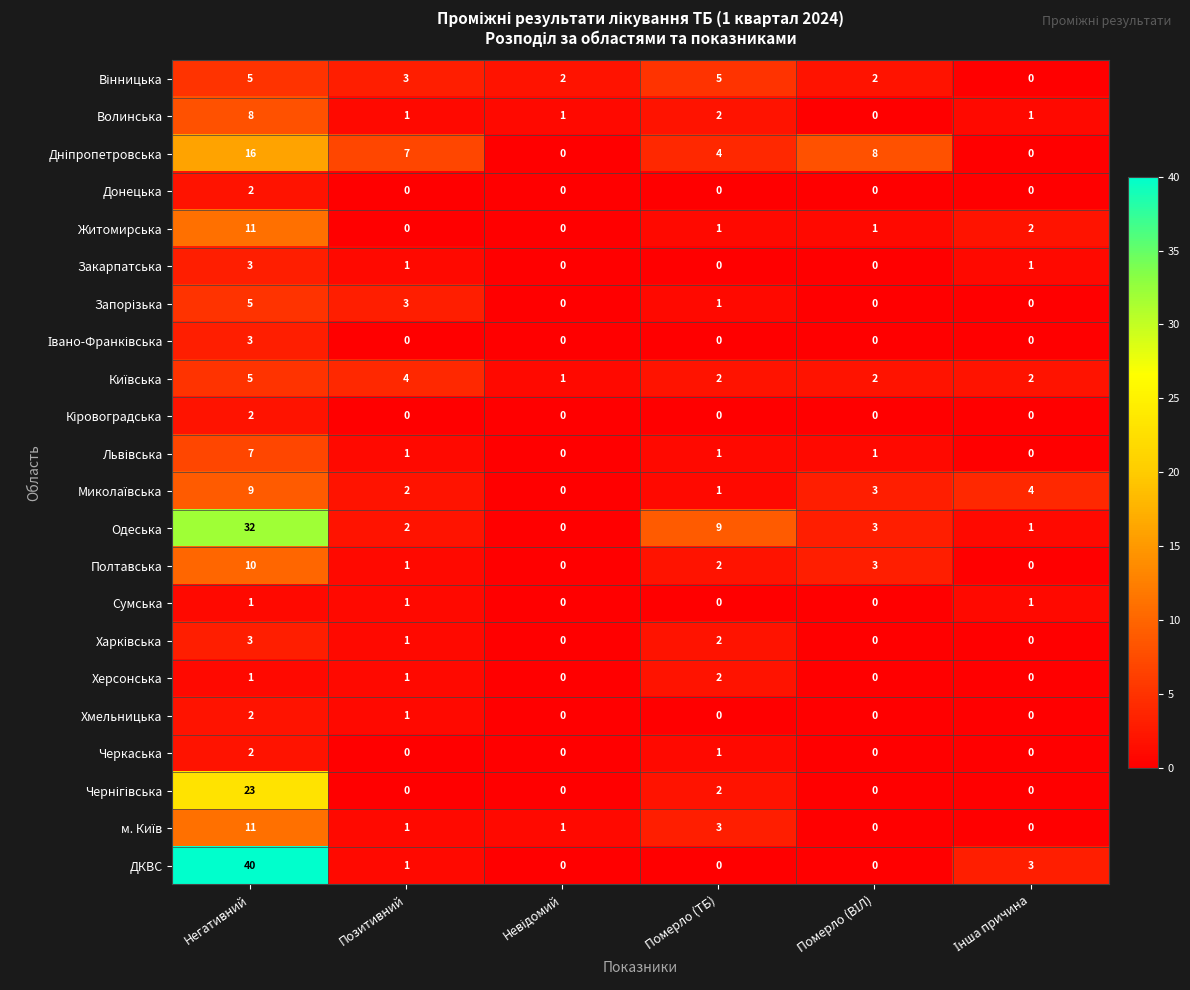

Count the number of categories in the chart.

6